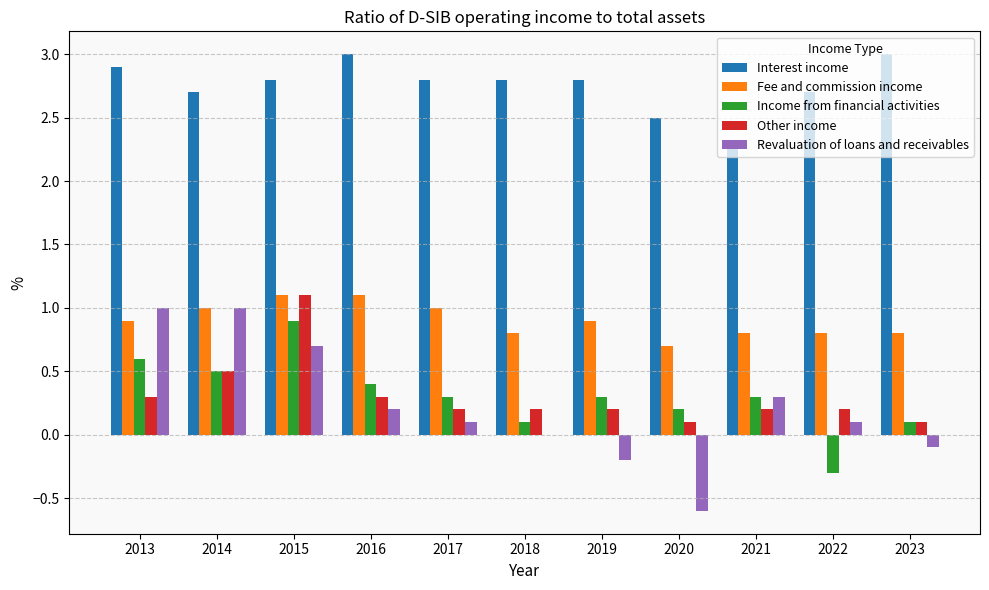

What is the sum of all Interest income values?

30.3